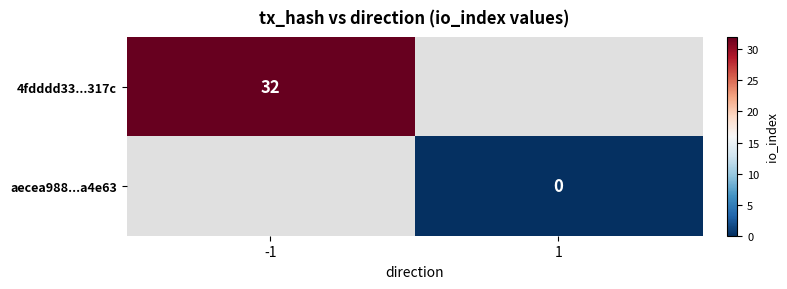

Is it true that 4fdddd33...317c equals 7 at -1?

False